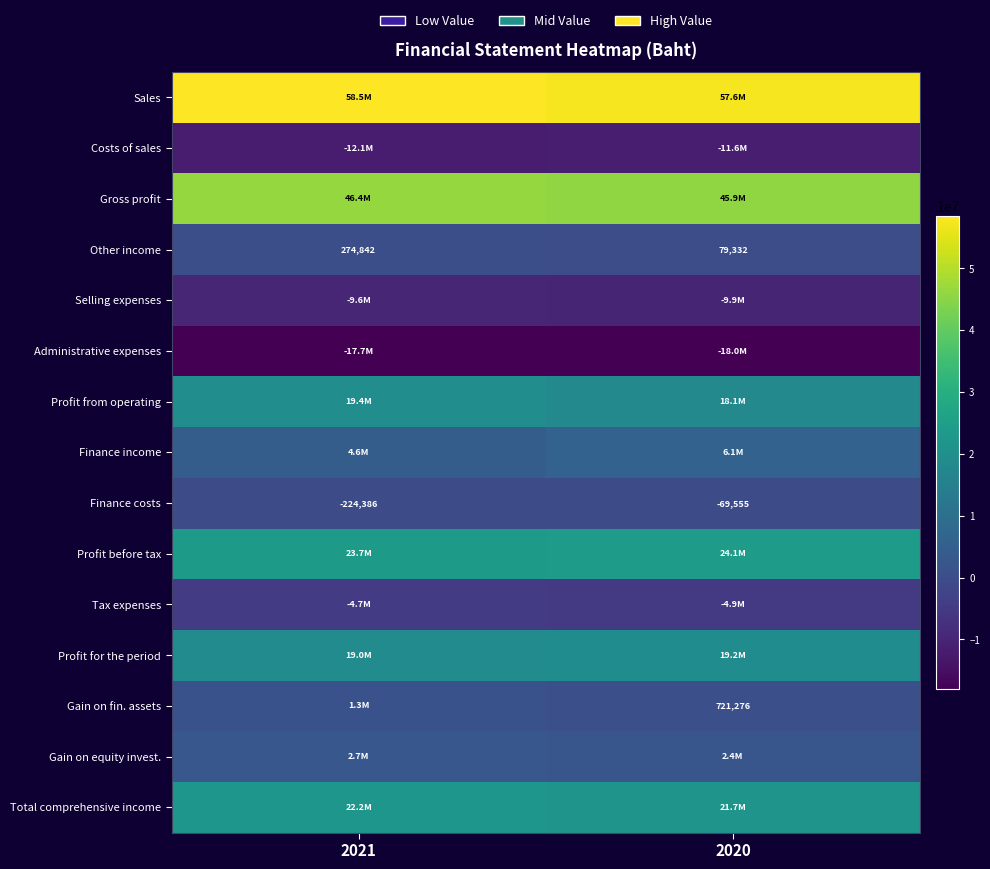

The value of Gain on fin. assets at 2020 is 1148305. True or false?

False